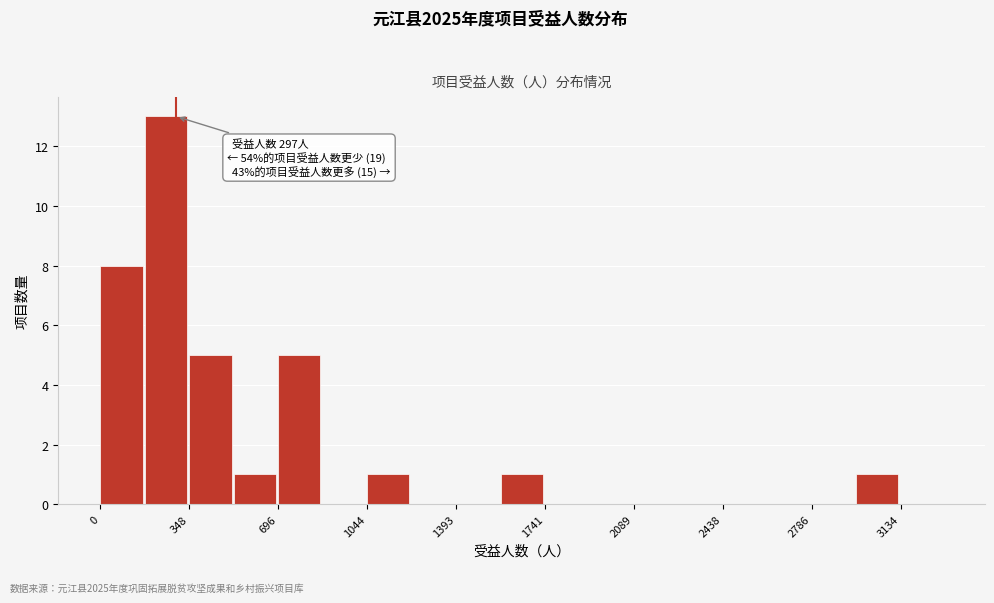

Around what value on the x-axis is the tallest bar? Give the approximate position of its centre, as read against the axis.

250